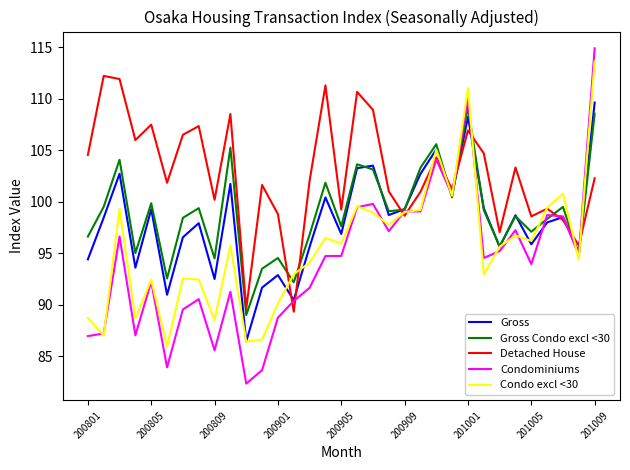

Which series has the largest range (max minus min)?

Condominiums